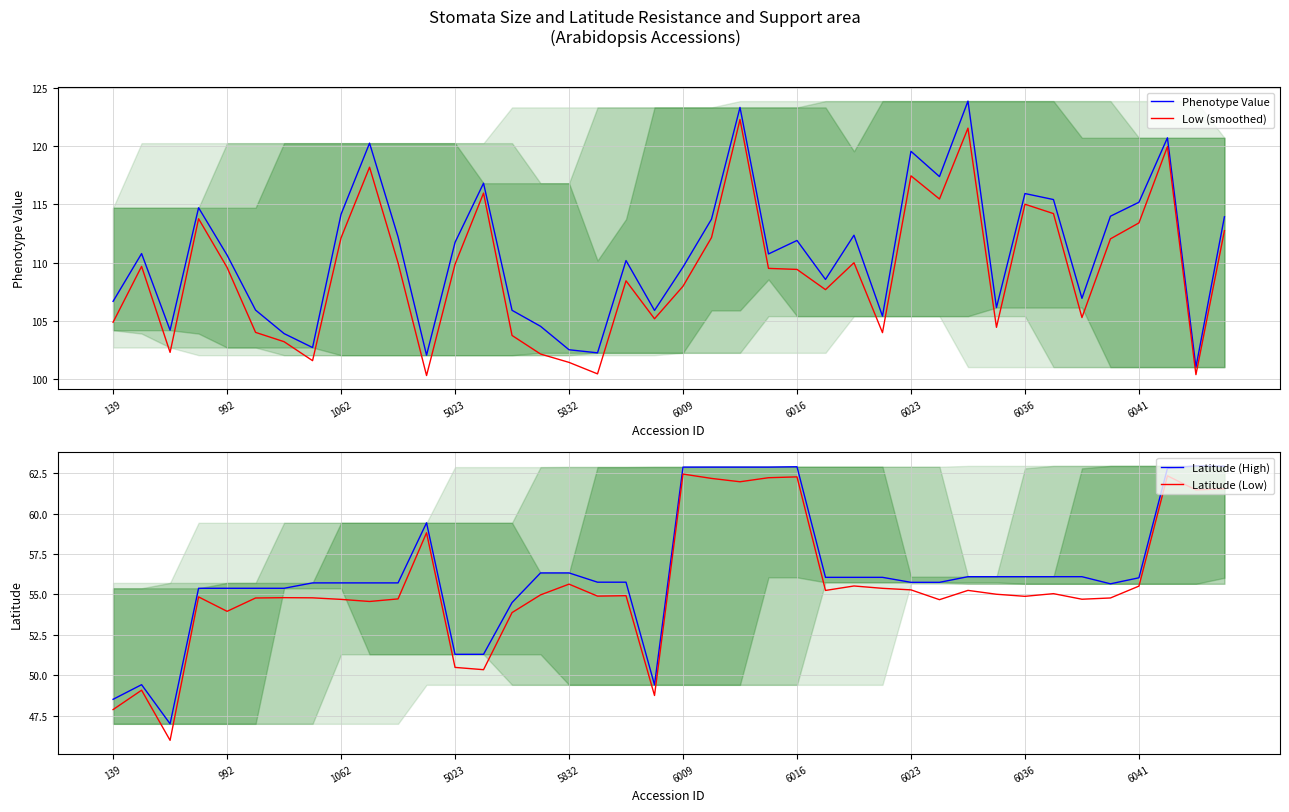

What are all the series names shown in the legend?

Phenotype Value, Low (smoothed), Latitude (High), Latitude (Low)